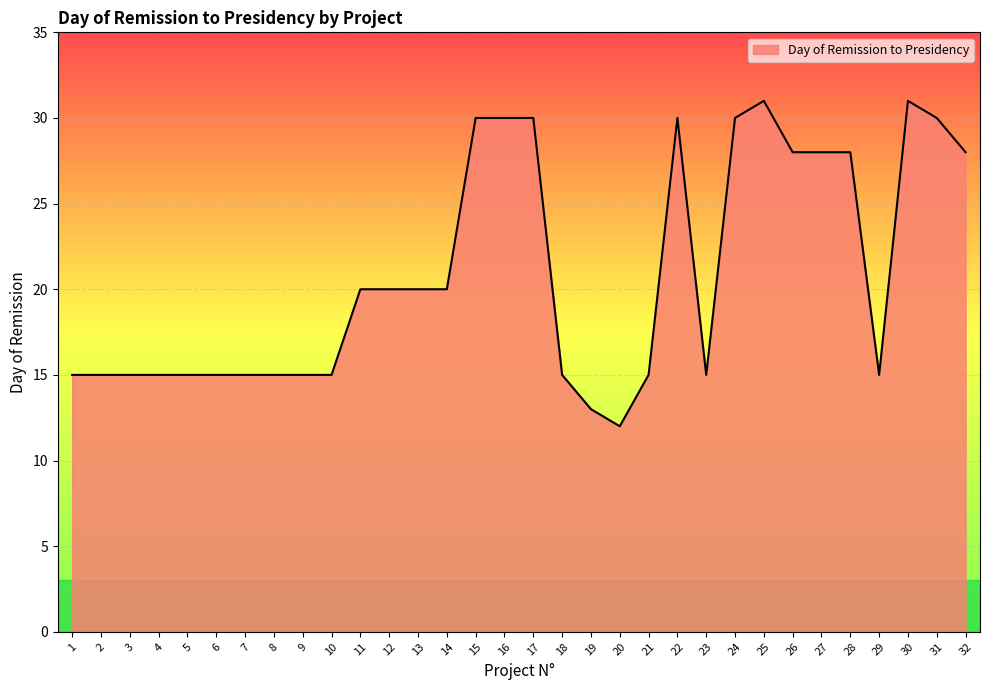

Reading right to left, extract all data points from this chart.

28	30	31	15	28	28	28	31	30	15	30	15	12	13	15	30	30	30	20	20	20	20	15	15	15	15	15	15	15	15	15	15